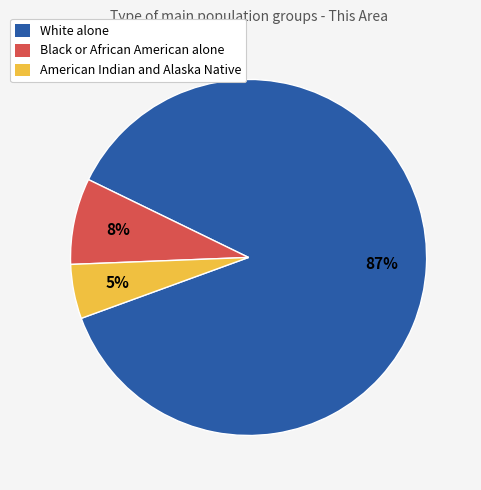

How many slices are in this pie chart?

3